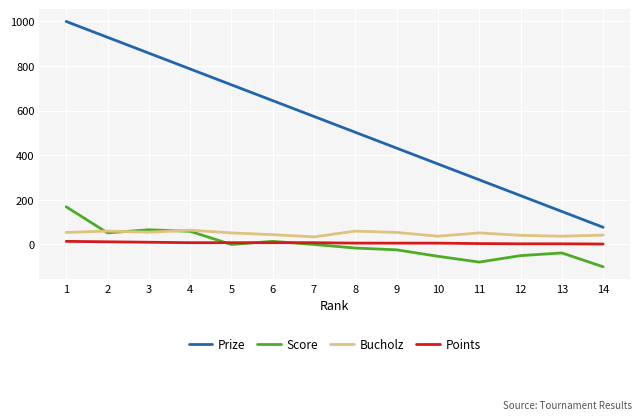

Which series has the widest spread of values?

Prize